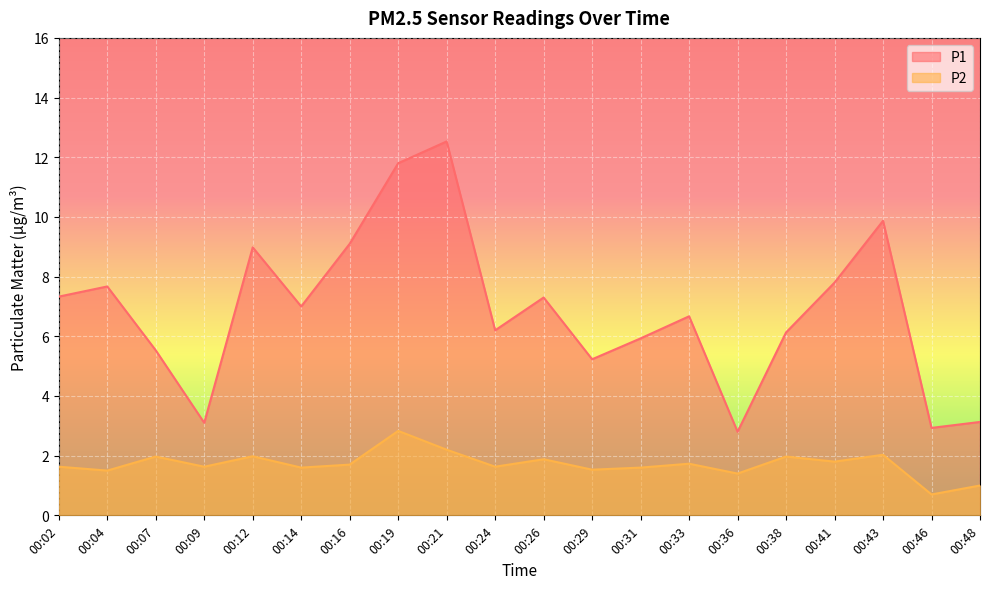

Which has a higher value, 00:48 or 00:21?

00:21